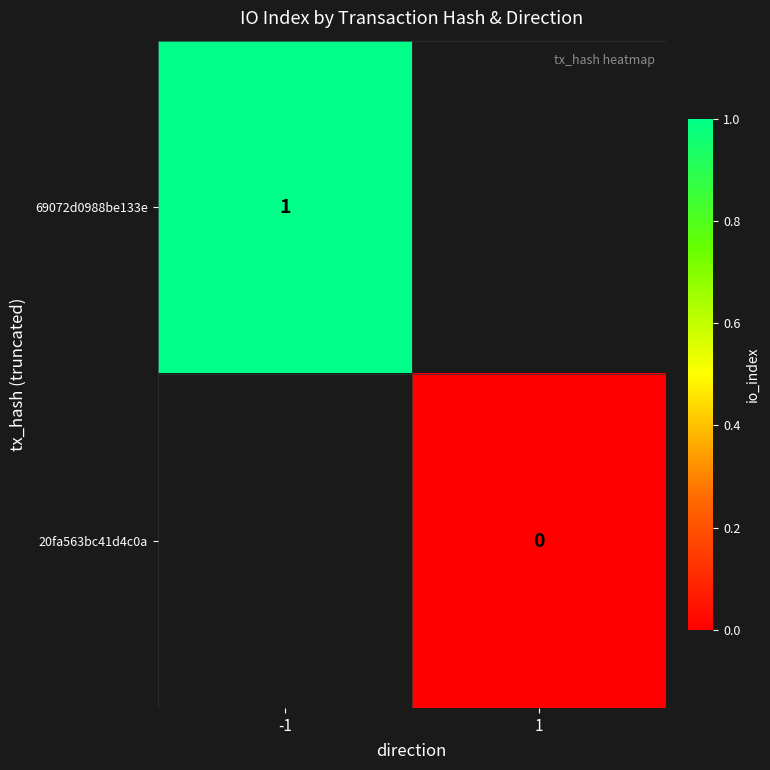

True or false: 69072d0988be133e has a value of 0 at -1.

False